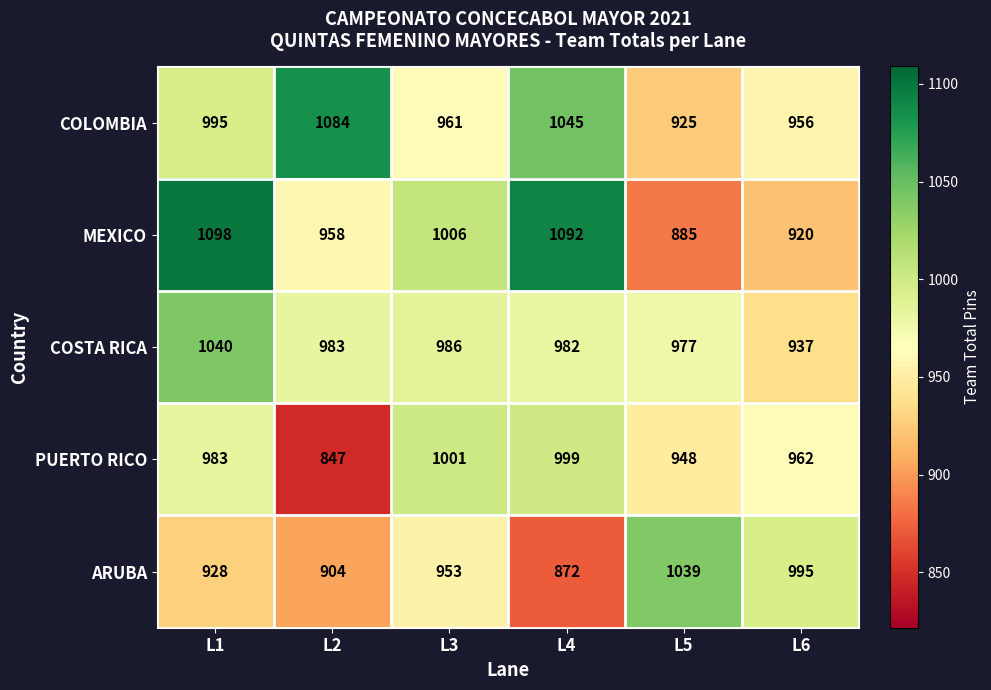

What is the difference between the maximum and second lowest values in the PUERTO RICO series?

53